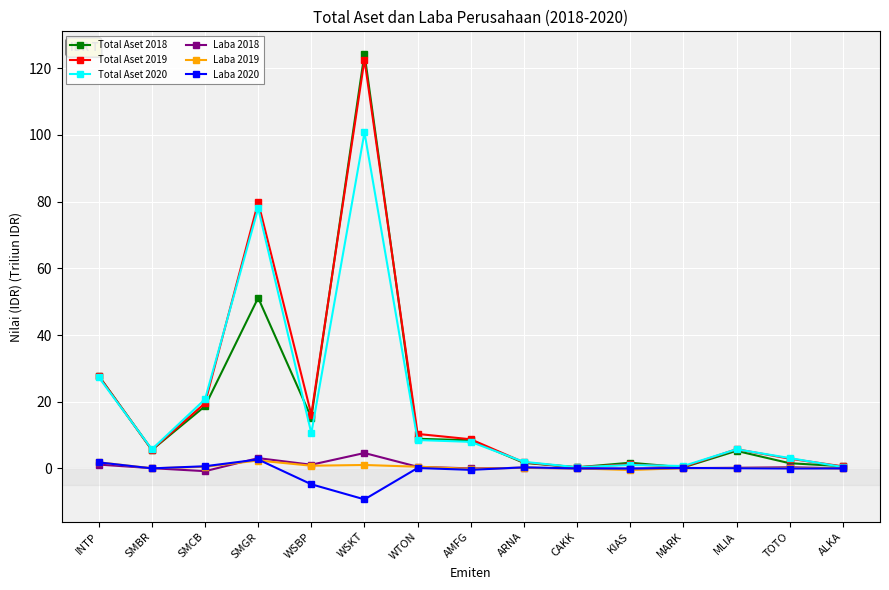

Count the number of categories in the chart.

15